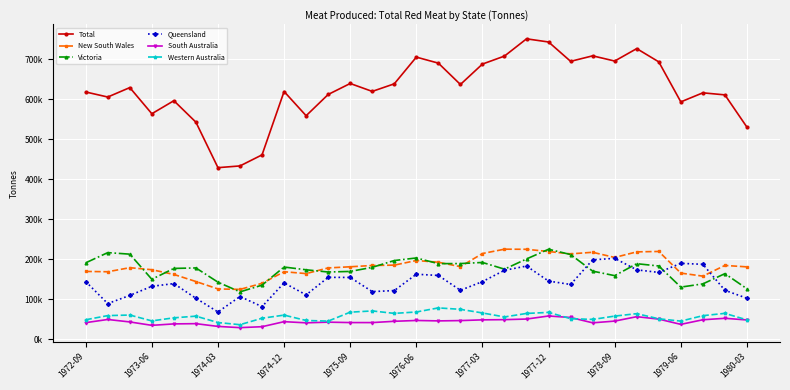

Does the chart have visible grid lines?

Yes